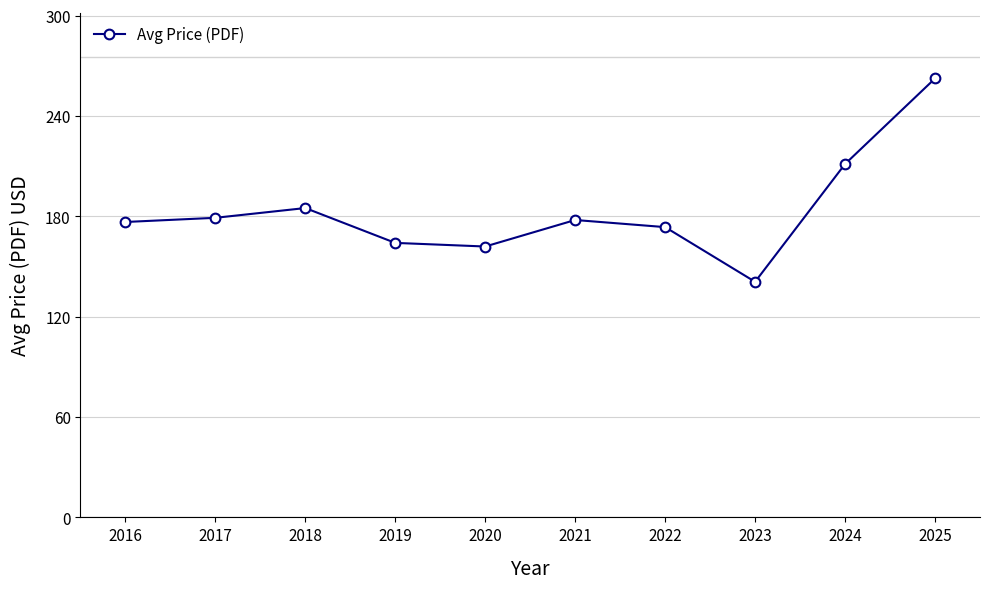

Approximately how many times larger is the value at 2016 compared to 2022?

1.0